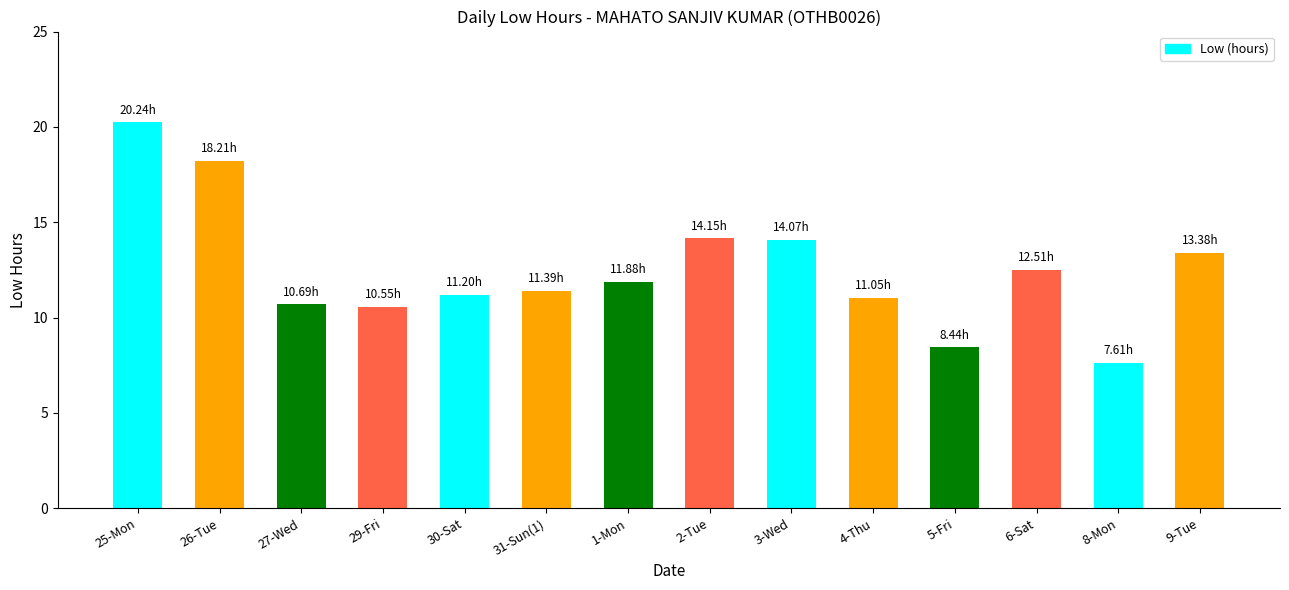

Approximately how many times larger is the value at 8-Mon compared to 1-Mon?

0.6